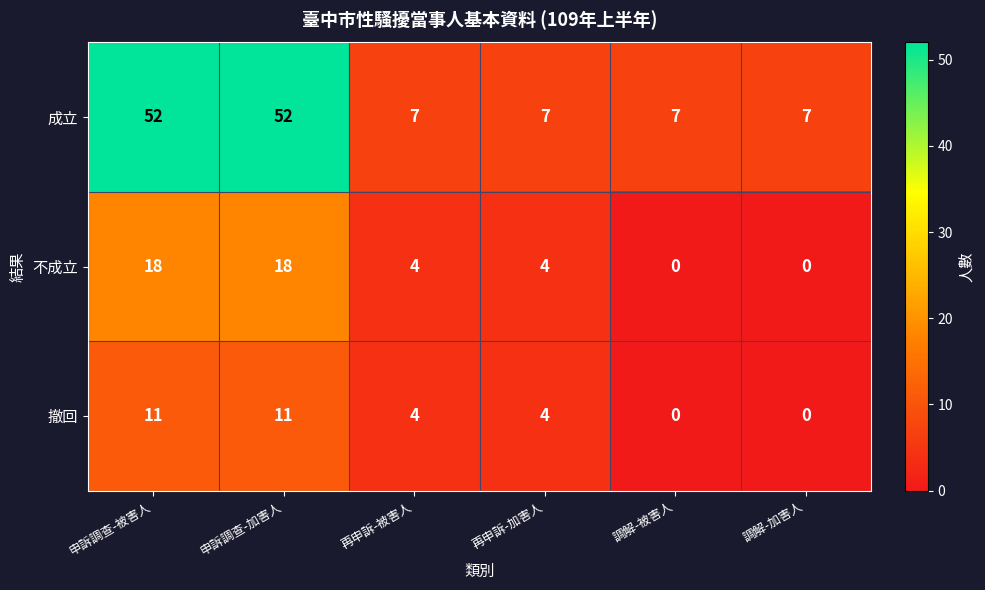

List the series in order of their peak value, highest first.

成立, 不成立, 撤回